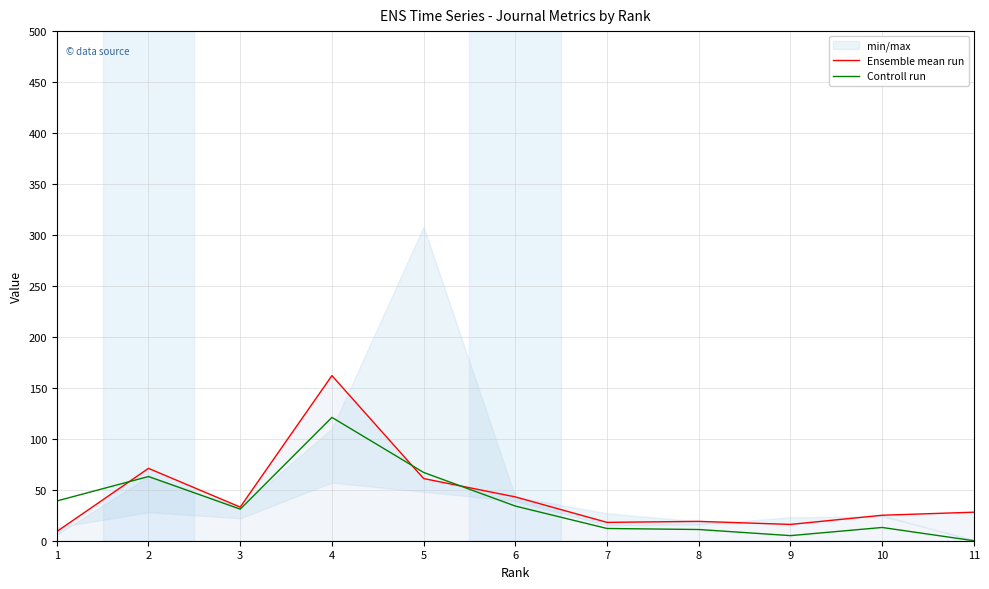

Which series has the widest spread of values?

Ensemble mean run